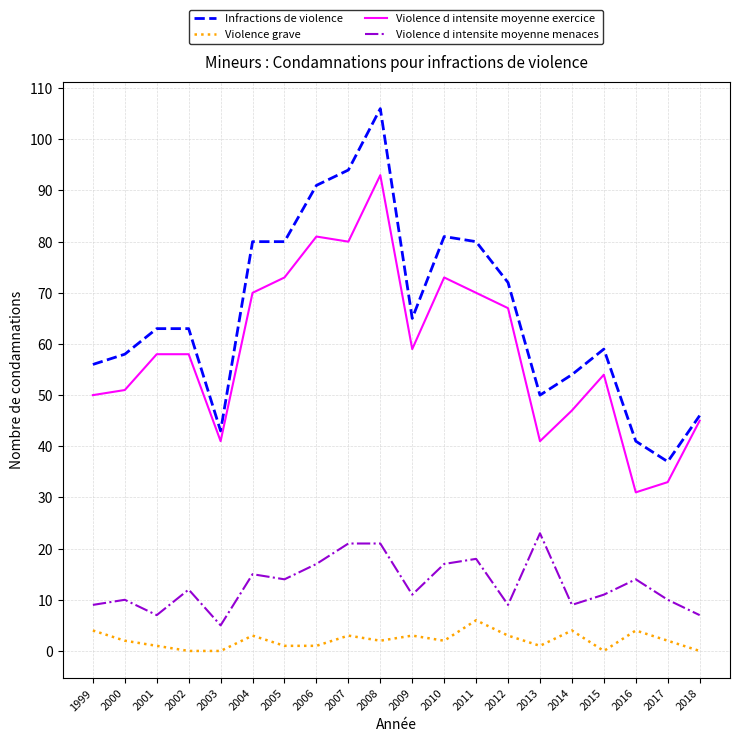

True or false: Infractions de violence and Violence grave intersect in this chart.

False